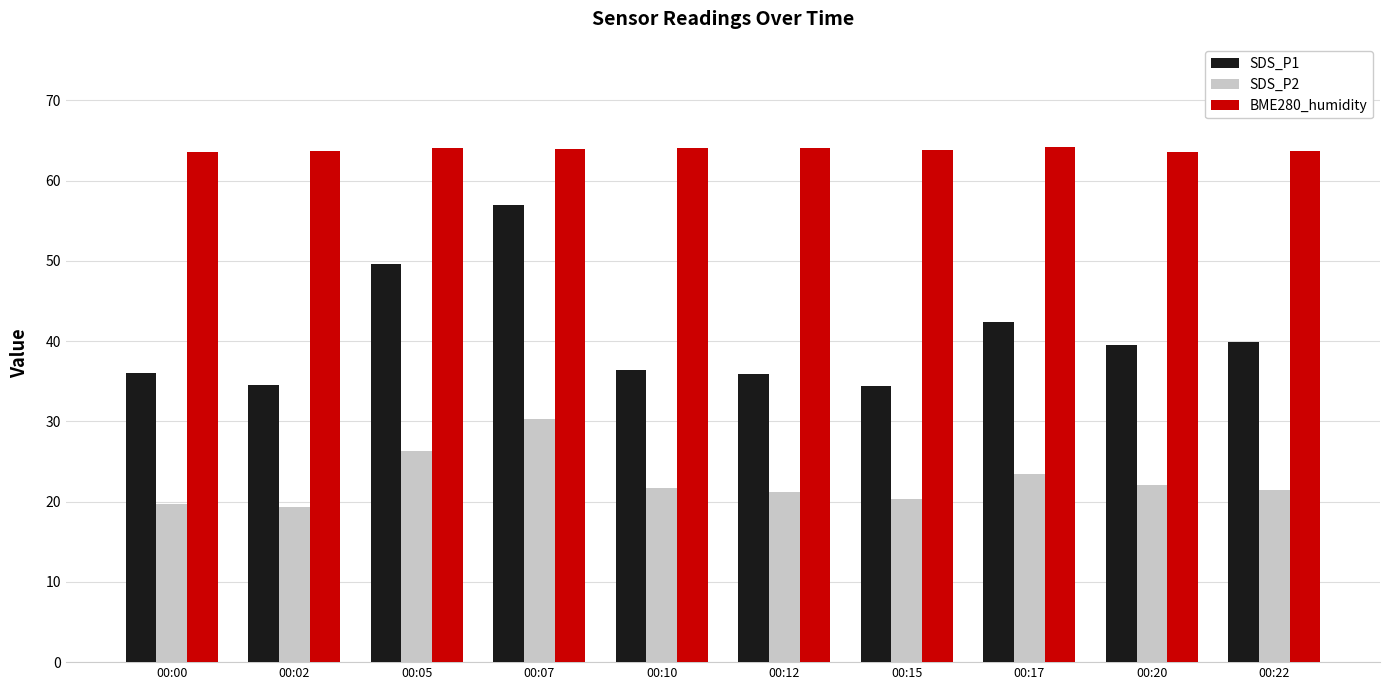

At 00:00, list the series in order from largest to smallest.

BME280_humidity, SDS_P1, SDS_P2